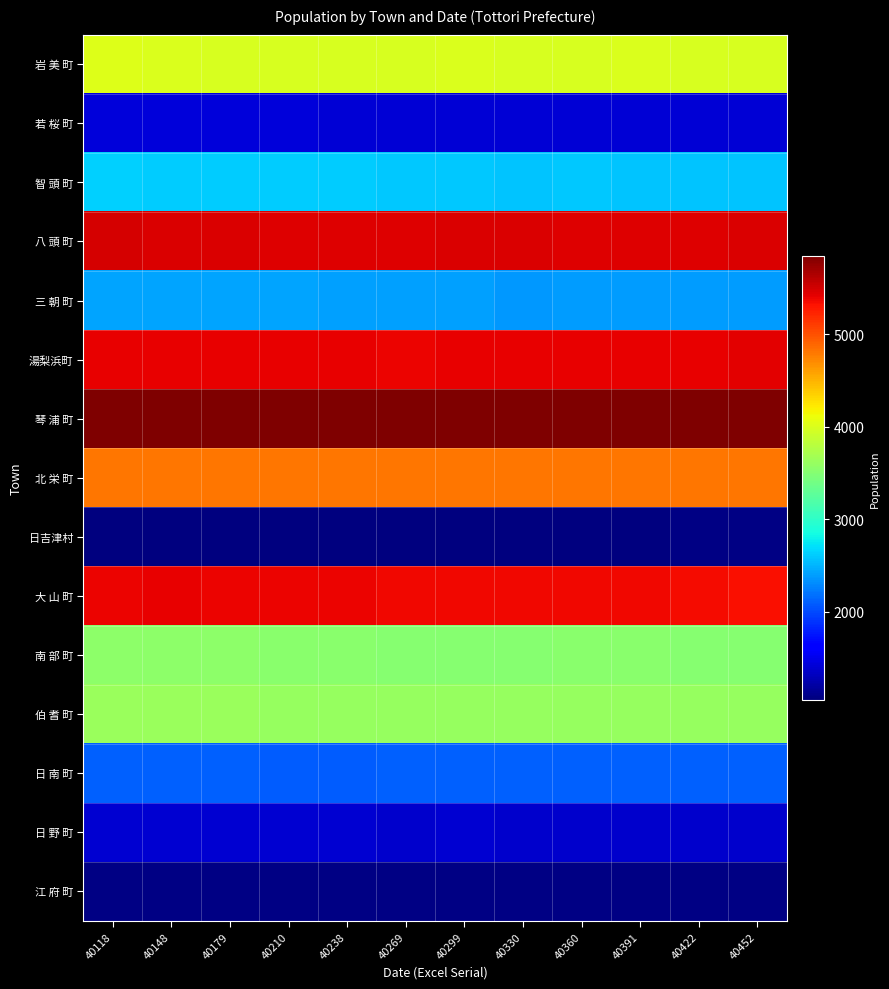

Which series changed the most between 40210 and 40238?

若 桜 町